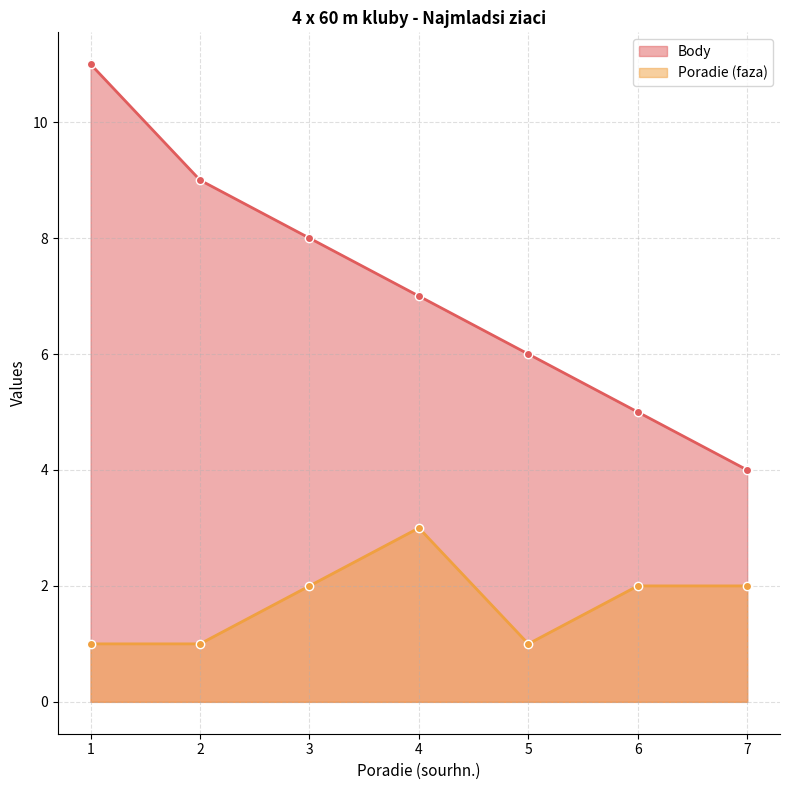

True or false: Poradie (faza) has a value of 0 at 1.

False